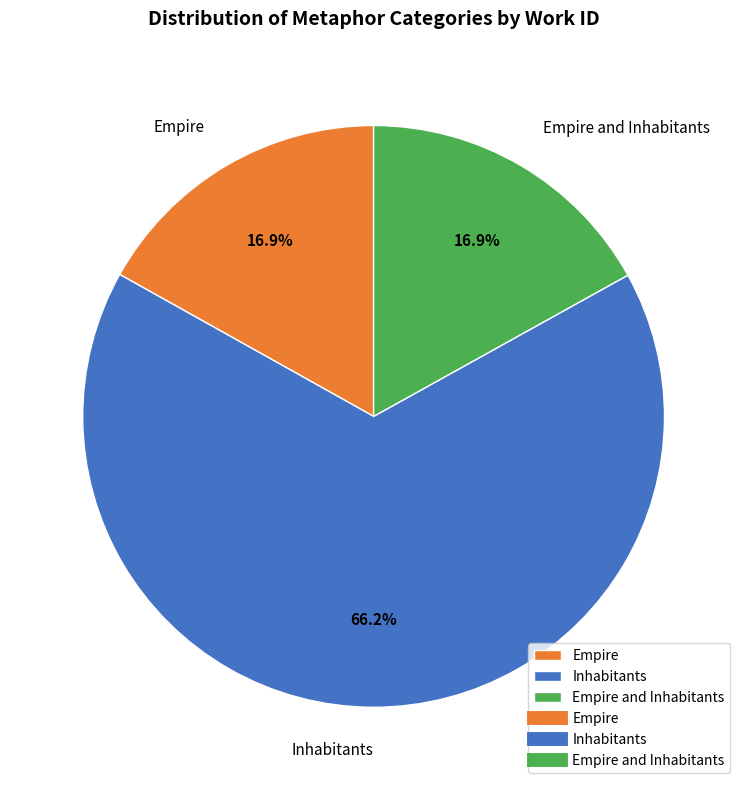

Approximately how many times larger is the value at Inhabitants compared to Empire and Inhabitants?

3.9